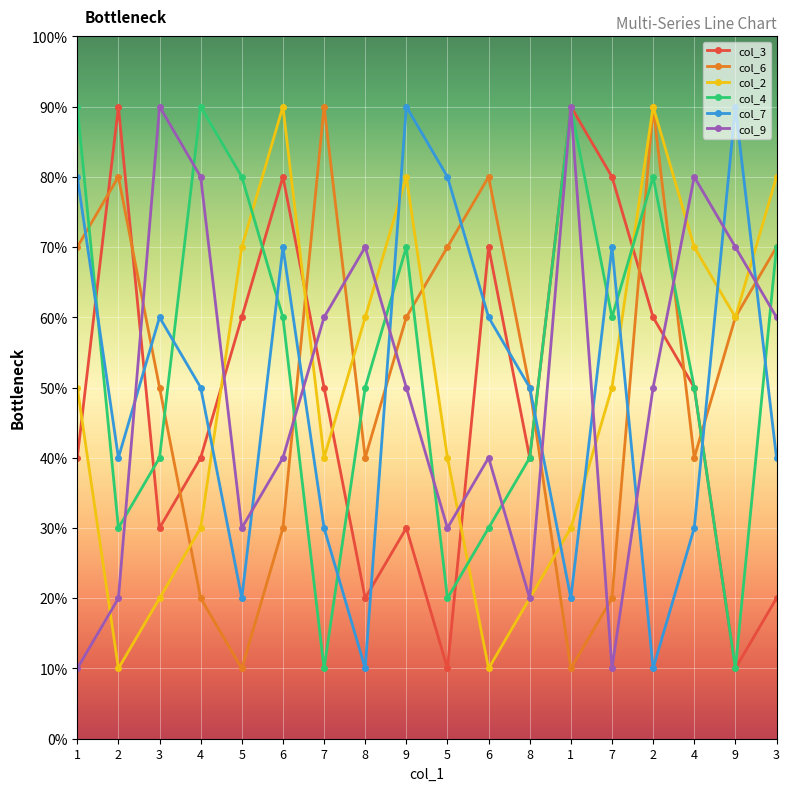

Is this an area chart (filled region under the line)?

No